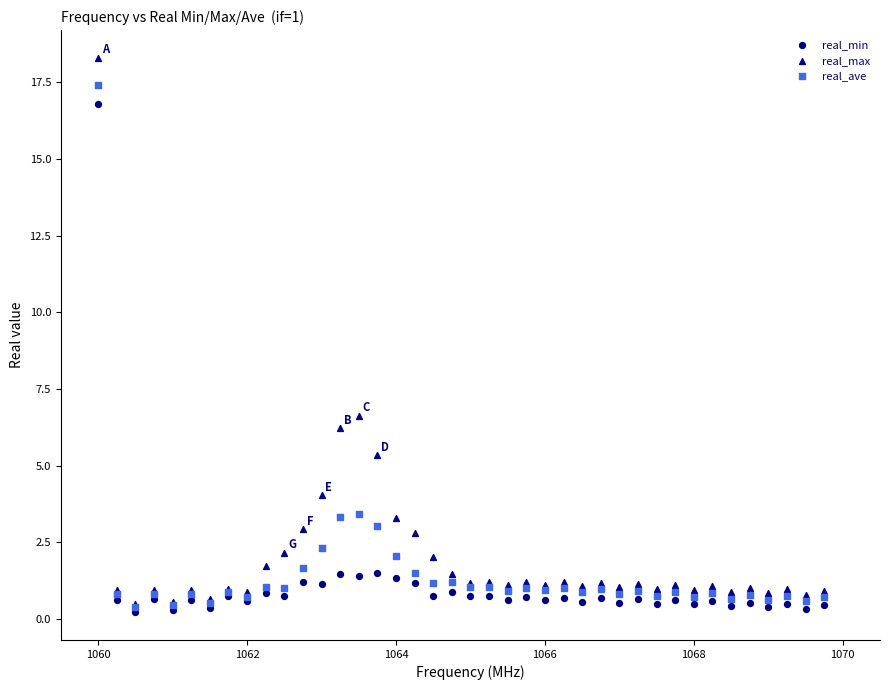

In the real_max series, what Y value is closest to 9?

6.6